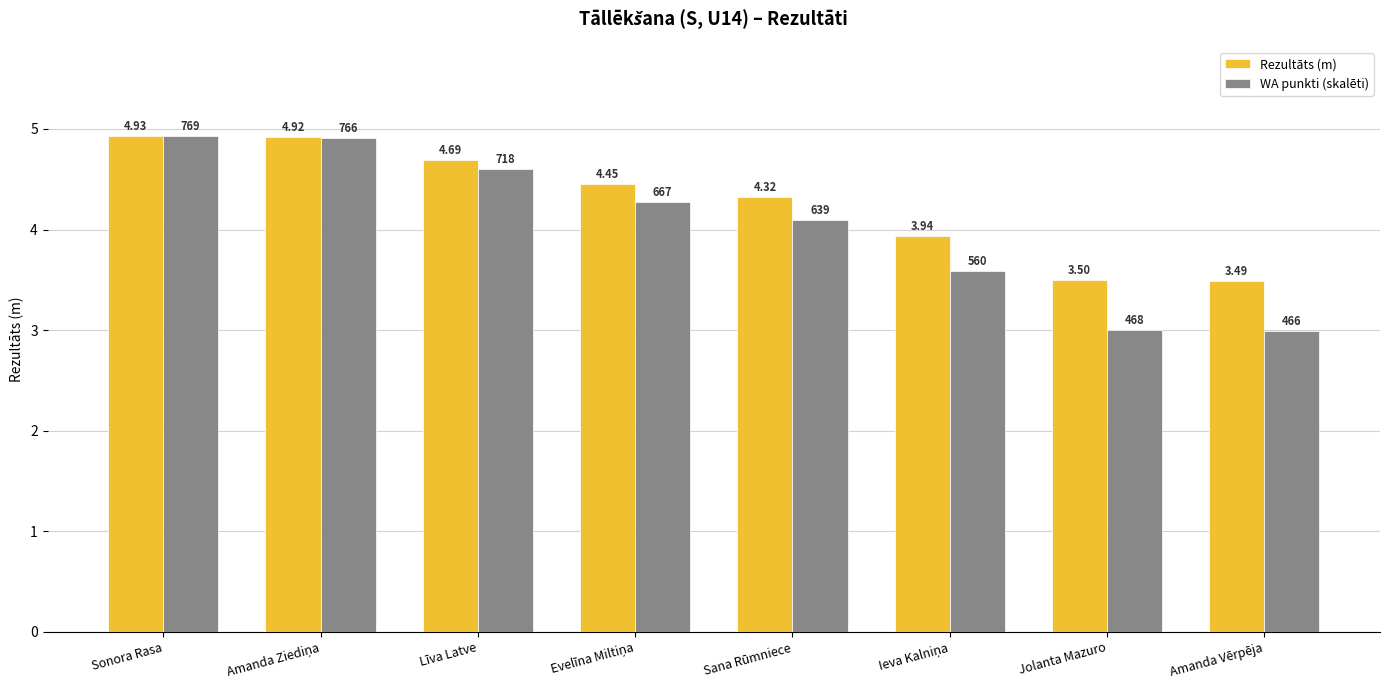

At which label is WA punkti (skalēti) closest to 3?

Jolanta Mazuro